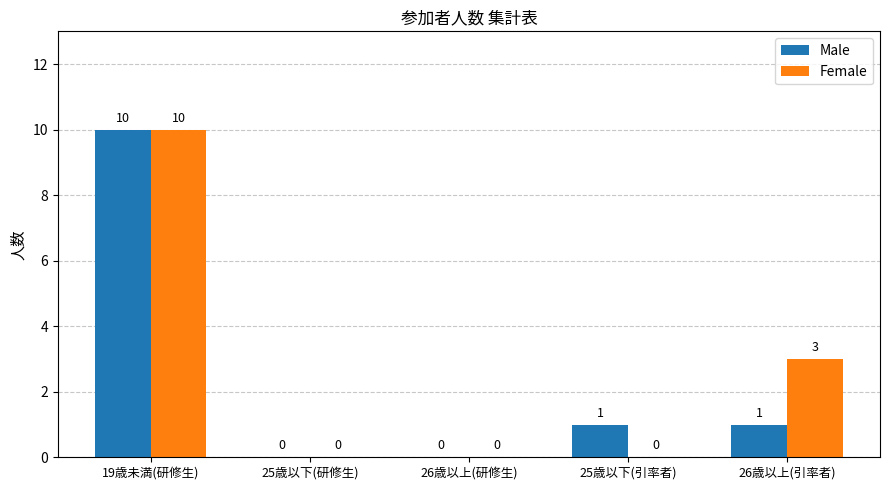

What is the maximum value shown in the chart?

10